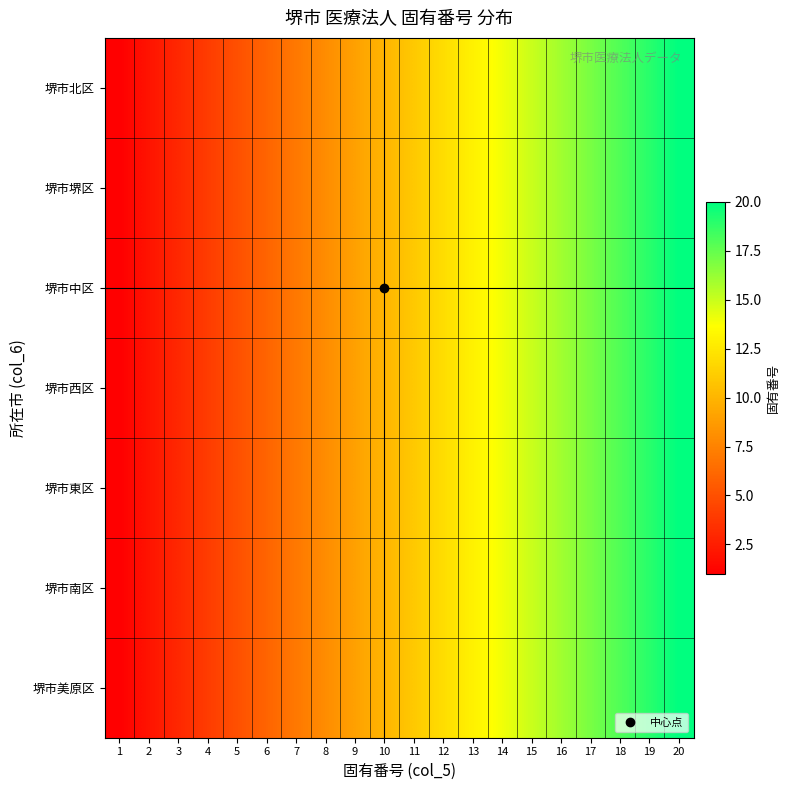

Which category has the lowest value across all series?

1